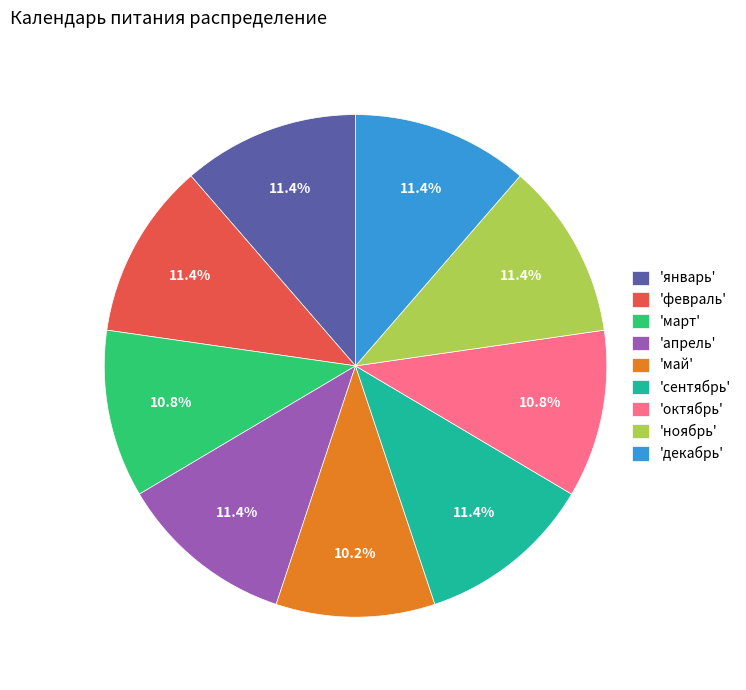

What portion of the pie excludes 'февраль'?

88.6%